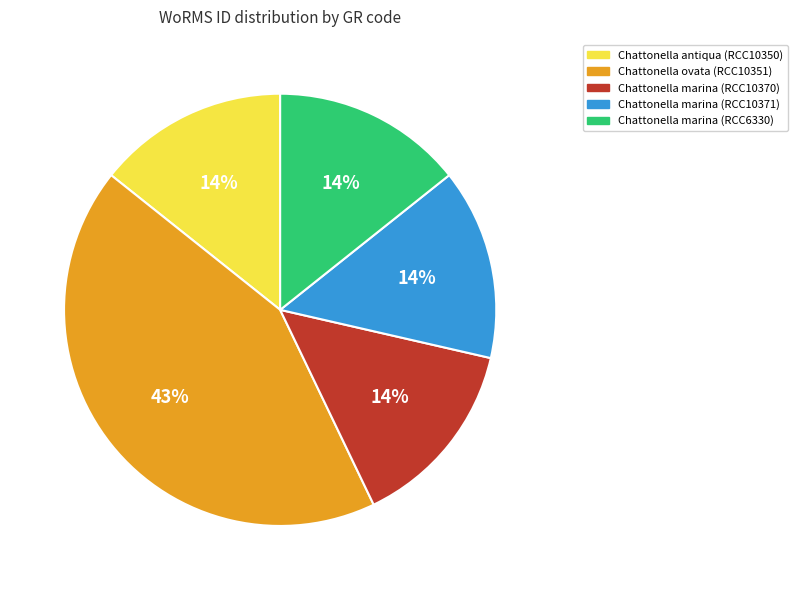

Combined, do Chattonella marina (RCC10371) and Chattonella antiqua (RCC10350) account for over 50%?

No